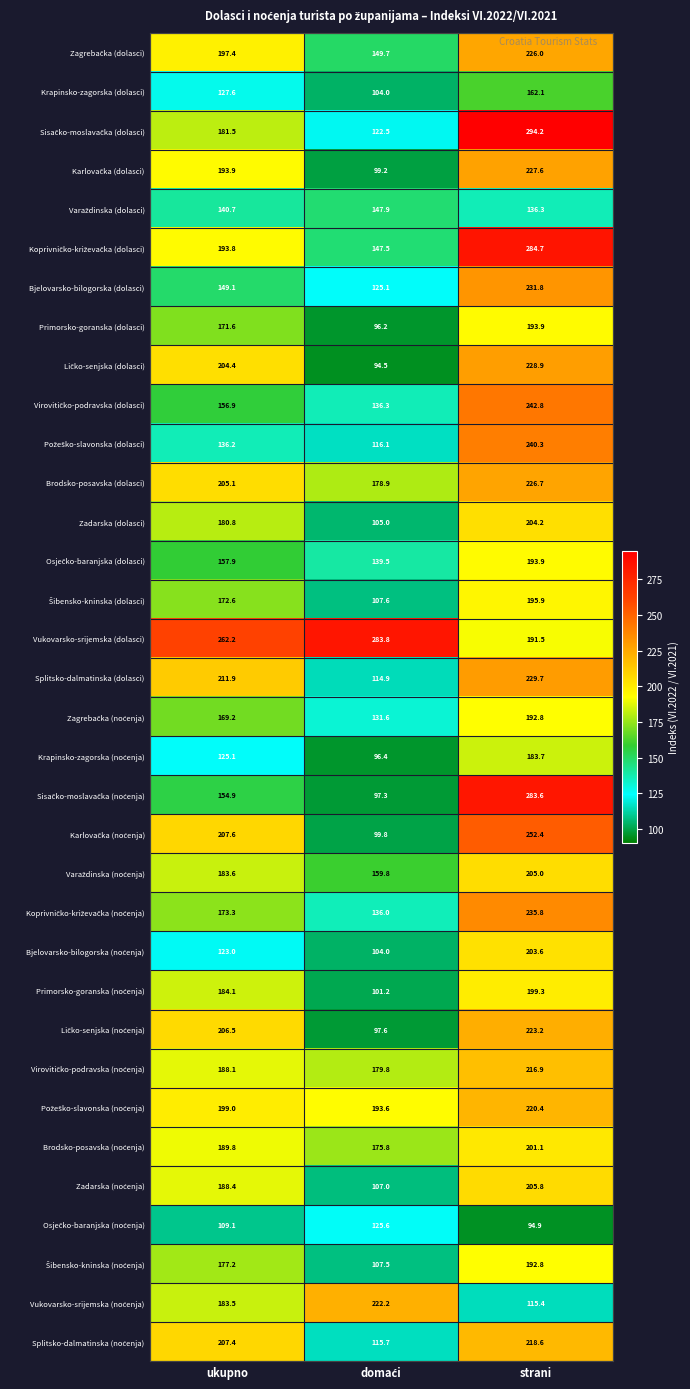

What is the highest value of the Vukovarsko-srijemska (dolasci) series?

283.8